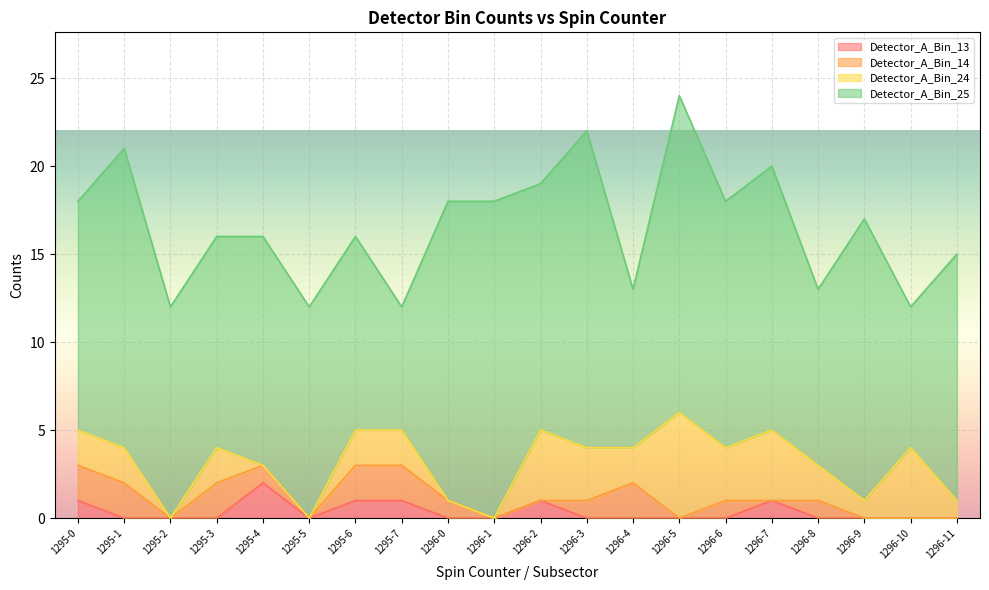

Reading left to right, list all the values displayed in this chart.

Detector_A_Bin_13: 1	0	0	0	2	0	1	1	0	0	1	0	0	0	0	1	0	0	0	0
Detector_A_Bin_14: 2	2	0	2	1	0	2	2	1	0	0	1	2	0	1	0	1	0	0	0
Detector_A_Bin_24: 2	2	0	2	0	0	2	2	0	0	4	3	2	6	3	4	2	1	4	1
Detector_A_Bin_25: 13	17	12	12	13	12	11	7	17	18	14	18	9	18	14	15	10	16	8	14